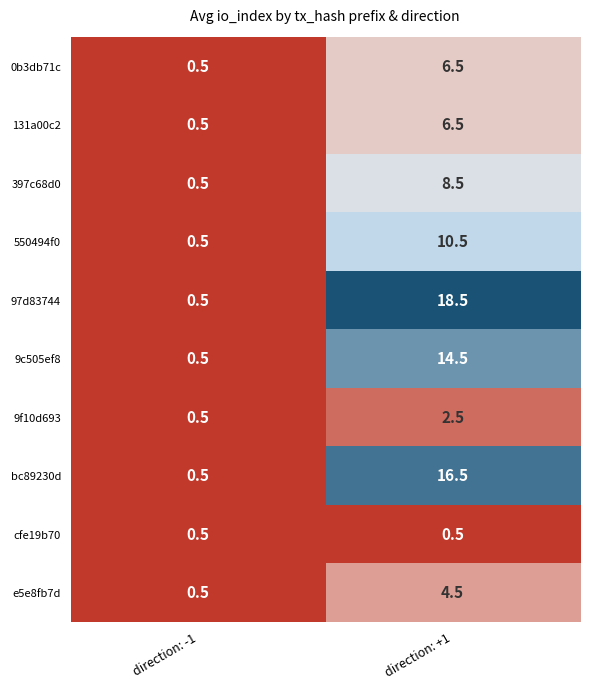

Rank the categories by 97d83744 value from highest to lowest.

direction: +1, direction: -1